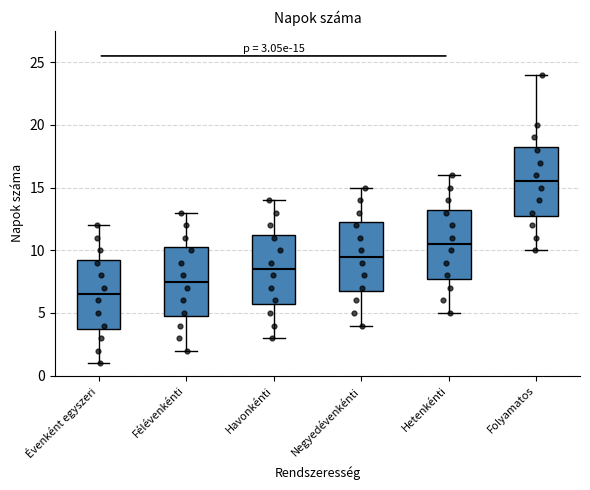

Which box has the lowest median line?

Évenként egyszeri